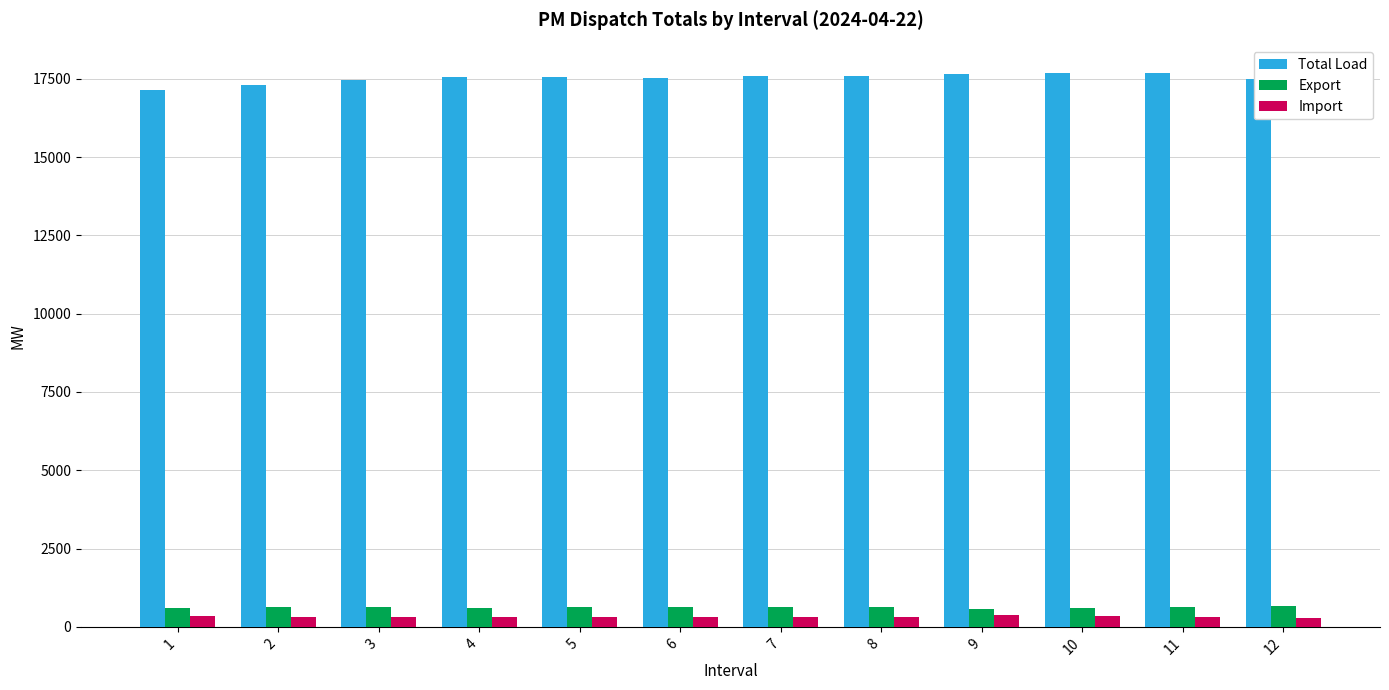

How many bars are there in each group?

3